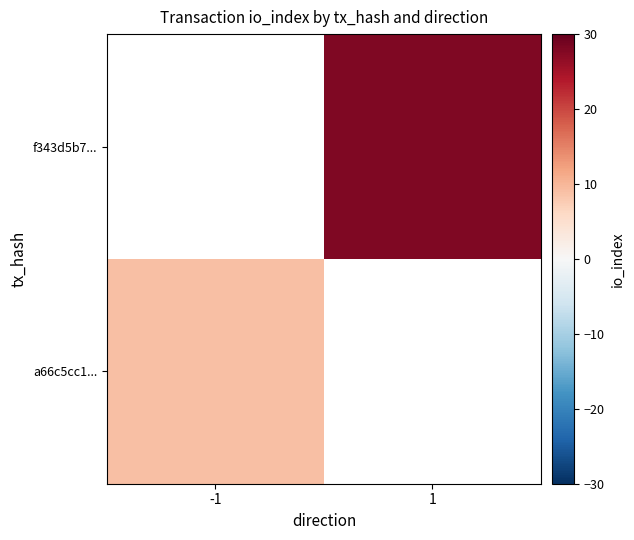

Count the number of data series in this chart.

2